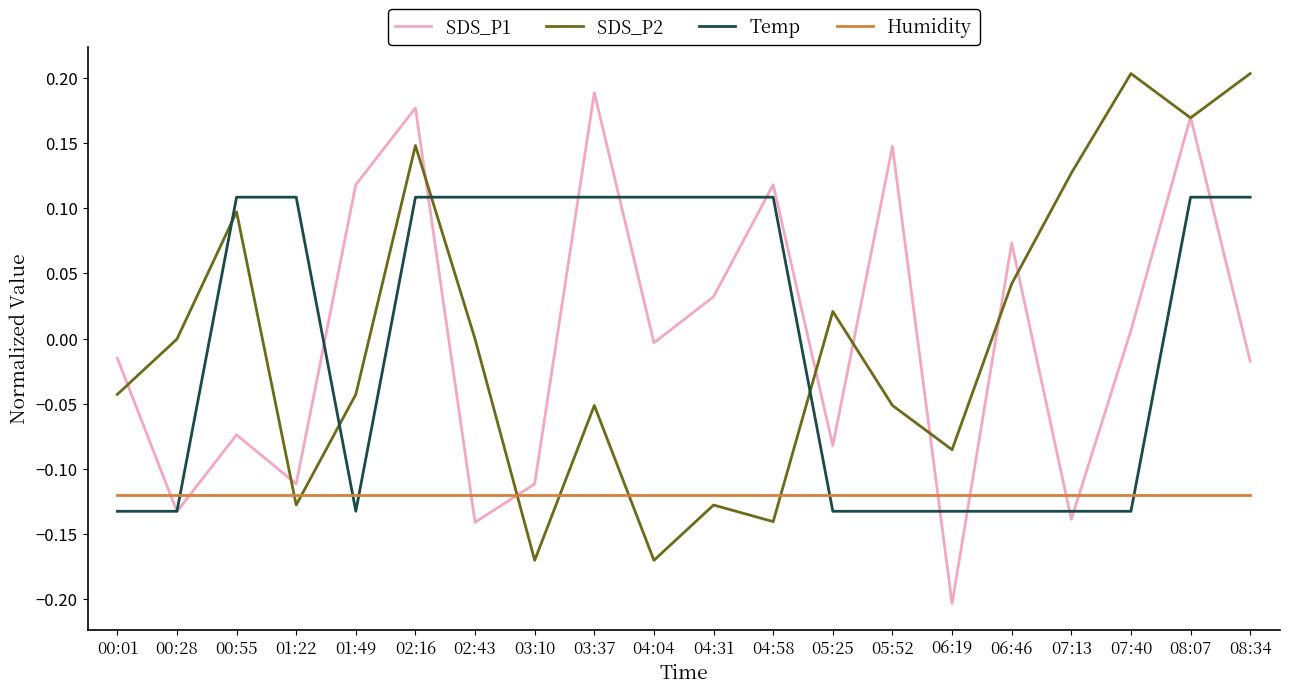

The SDS_P1 series shows 0.1 at 05:52. True or false?

True